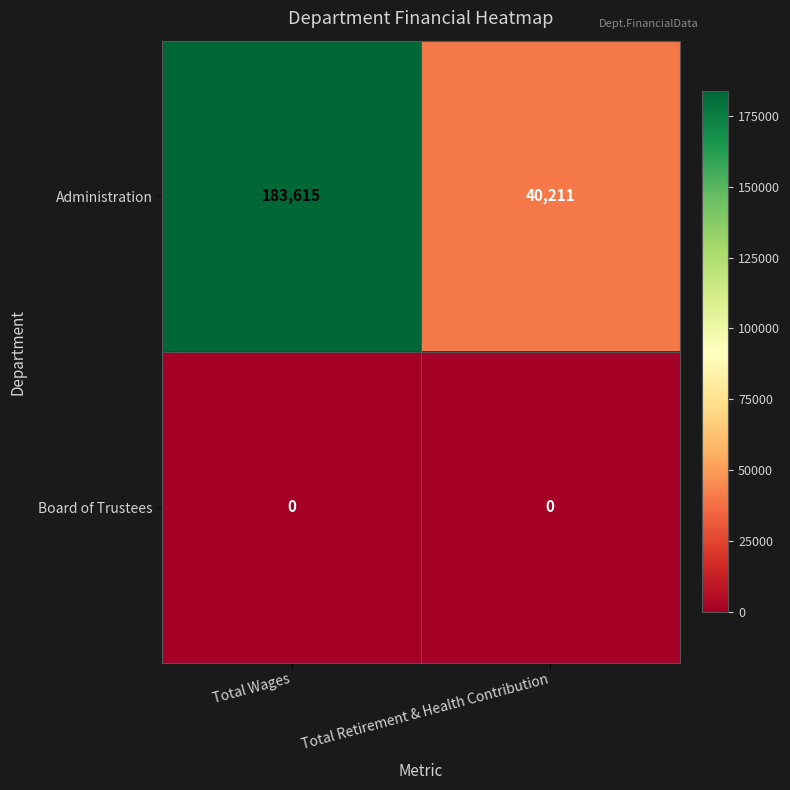

Which series has the largest total across all categories?

Administration